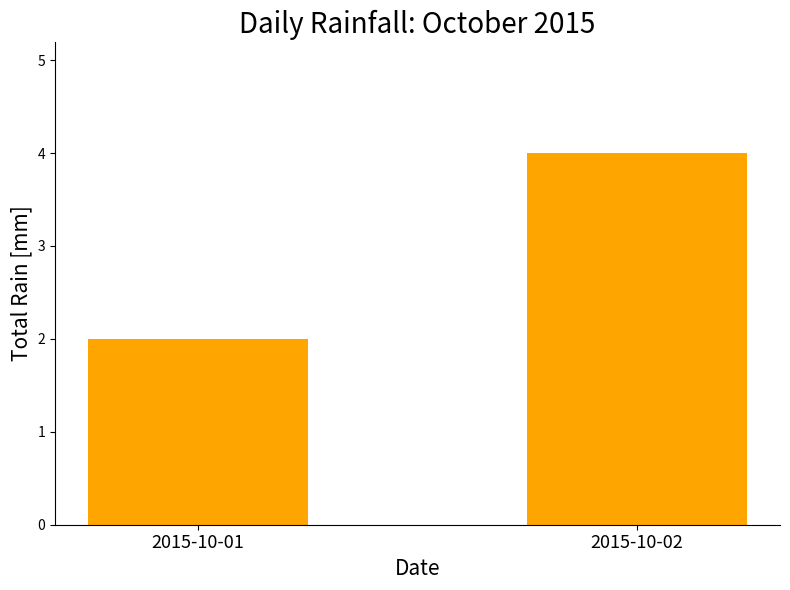

Which has a higher value, 2015-10-02 or 2015-10-01?

2015-10-02